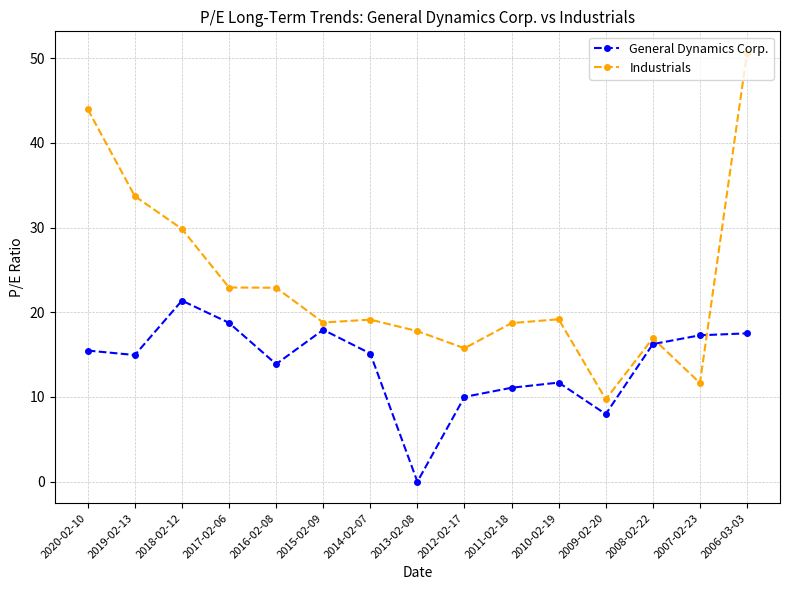

Which label corresponds to the smallest value in the chart?

2013-02-08